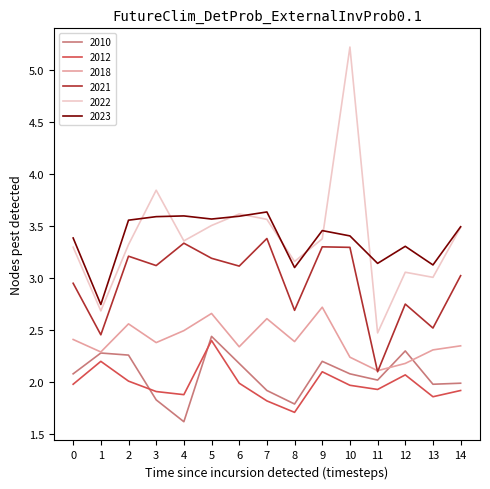

Is the value of 2010 at 9 greater than the value of 2022 at 1?

No